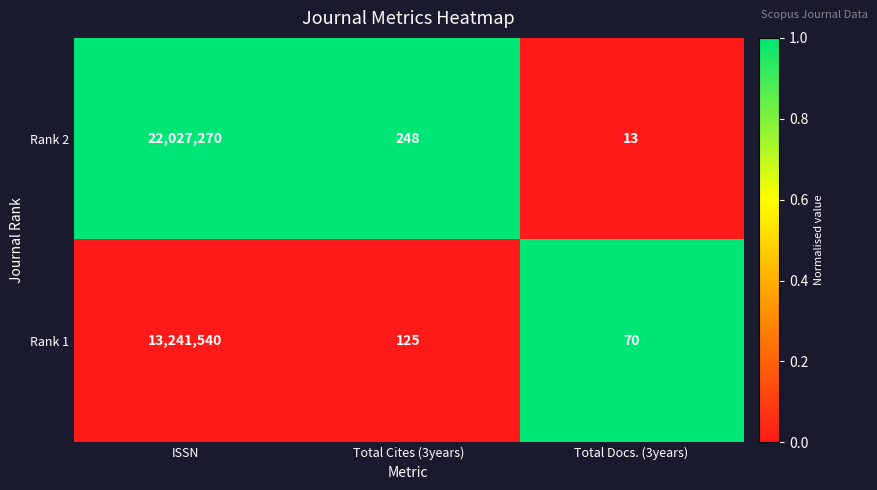

Which series changed the most between ISSN and Total Docs. (3years)?

Rank 2